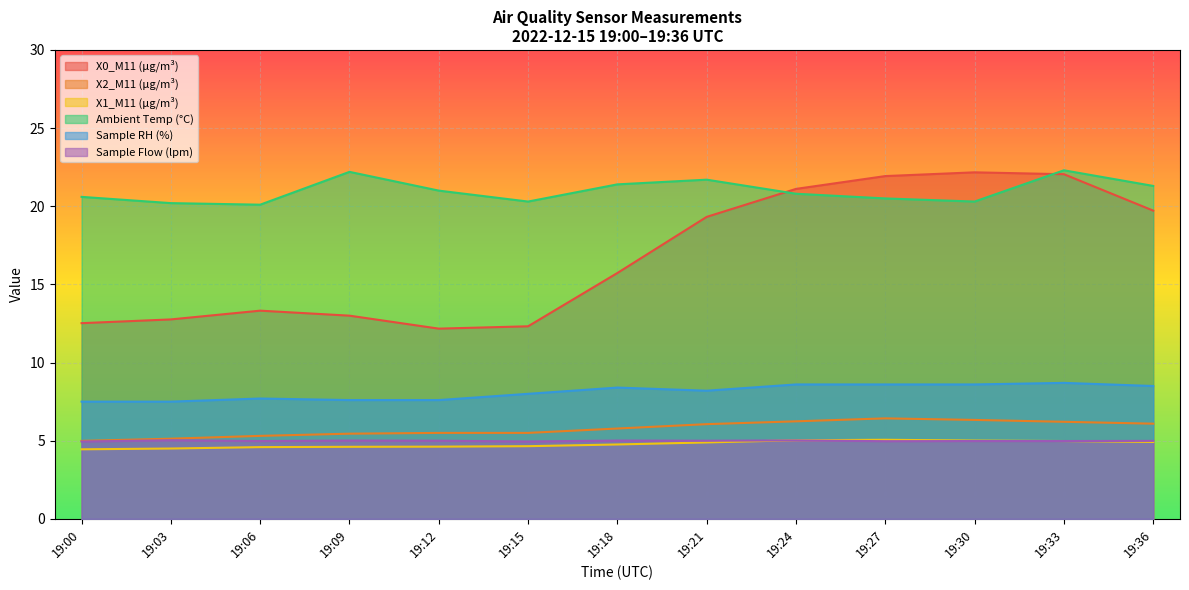

List the series in order of their peak value, lowest first.

Sample Flow (lpm), X1_M11 (μg/m³), X2_M11 (μg/m³), Sample RH (%), X0_M11 (μg/m³), Ambient Temp (°C)